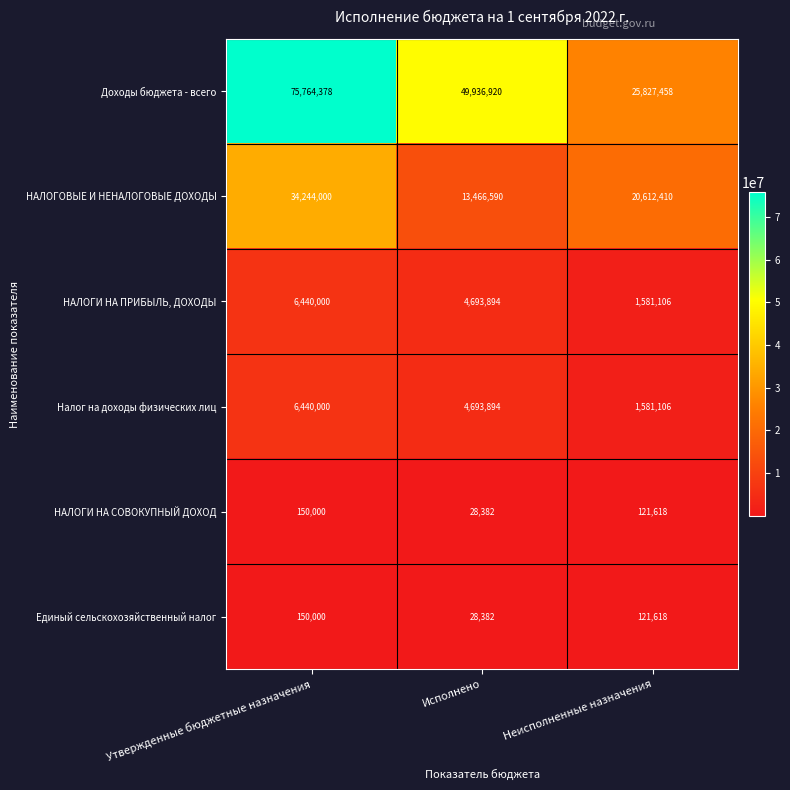

How many data points does each series have?

3